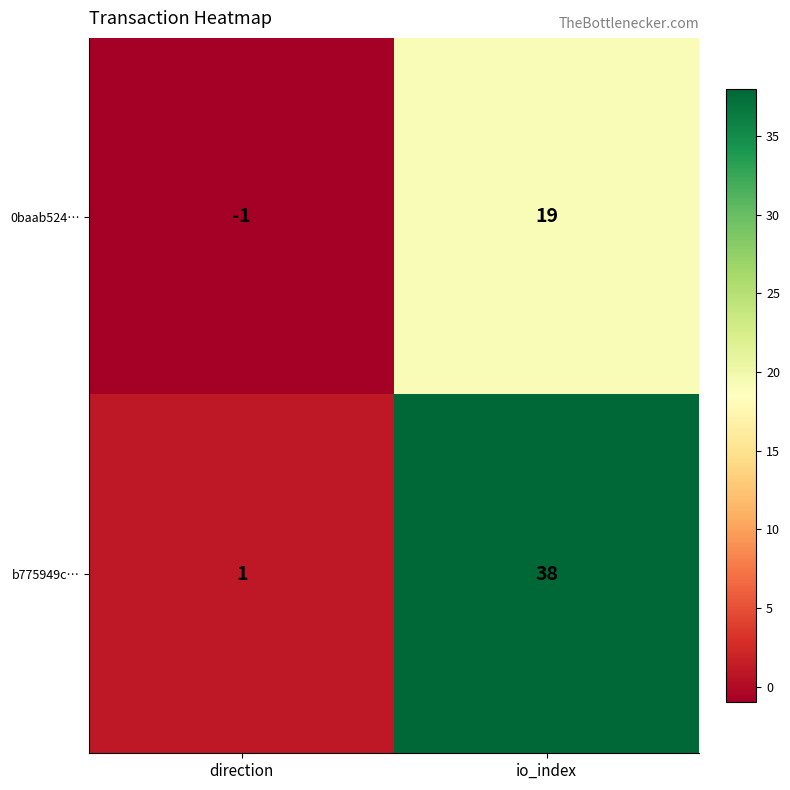

The value of b775949c… at io_index is 38. True or false?

True